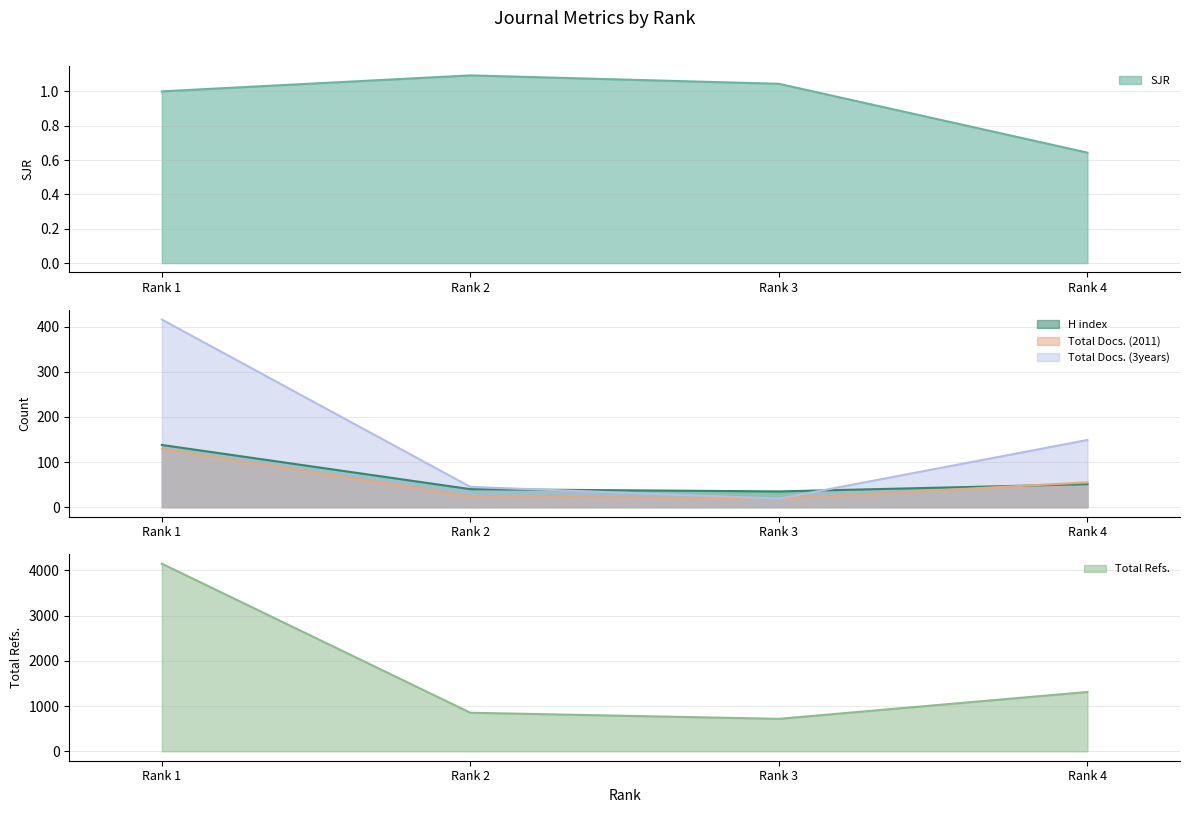

Is it true that Total Refs. equals 4146.0 at Rank 1?

True